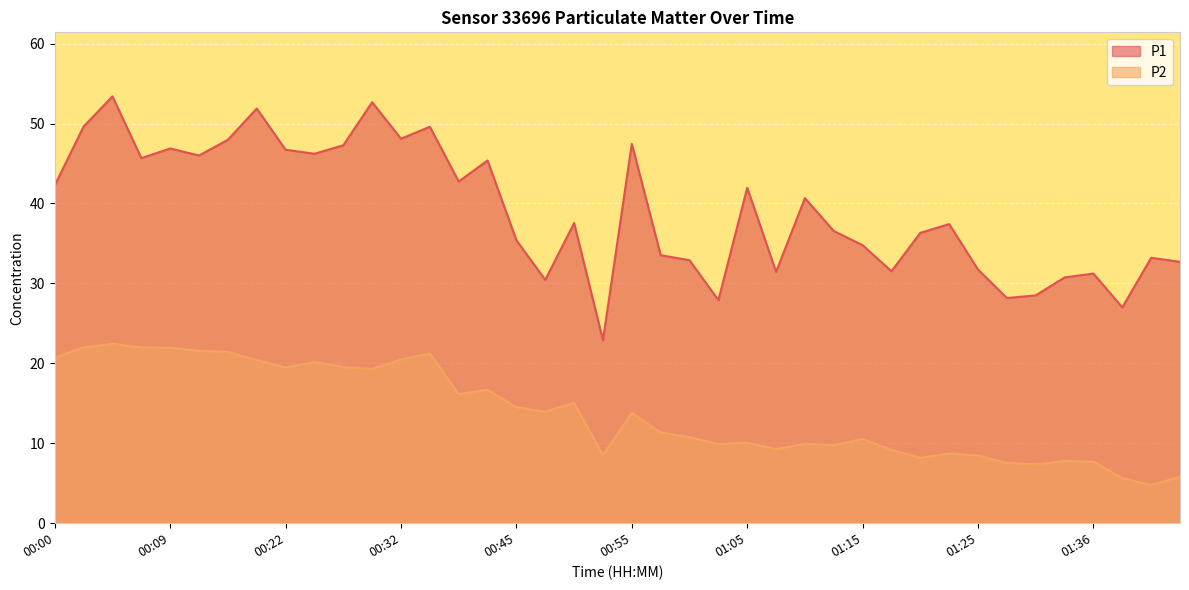

At which label does P2 first exceed 13?

00:00